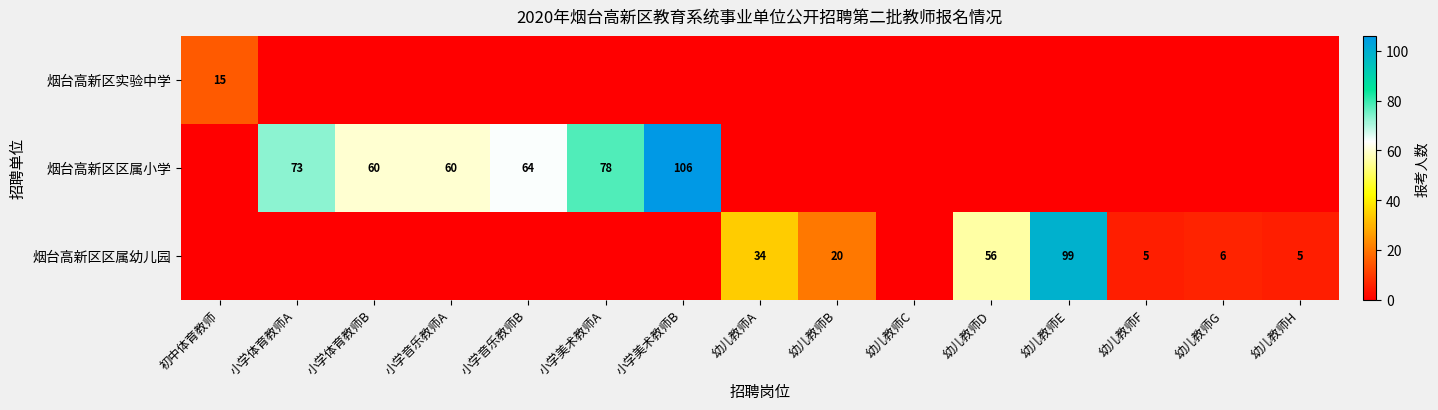

Is it true that 烟台高新区区属小学 equals 64 at 小学音乐教师B?

True